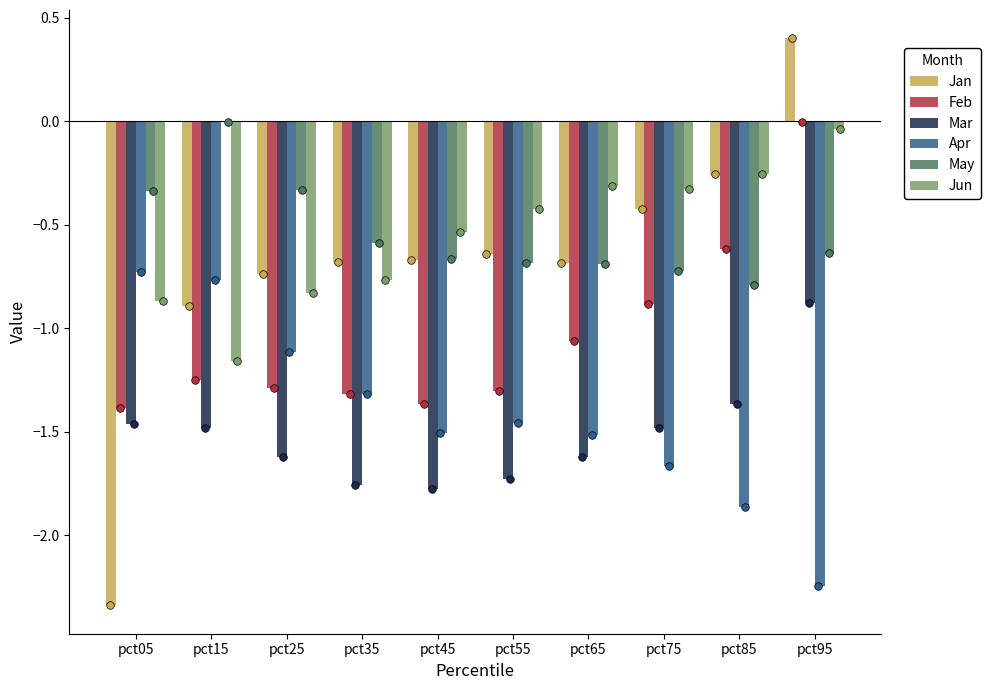

Which series has the largest total across all categories?

May